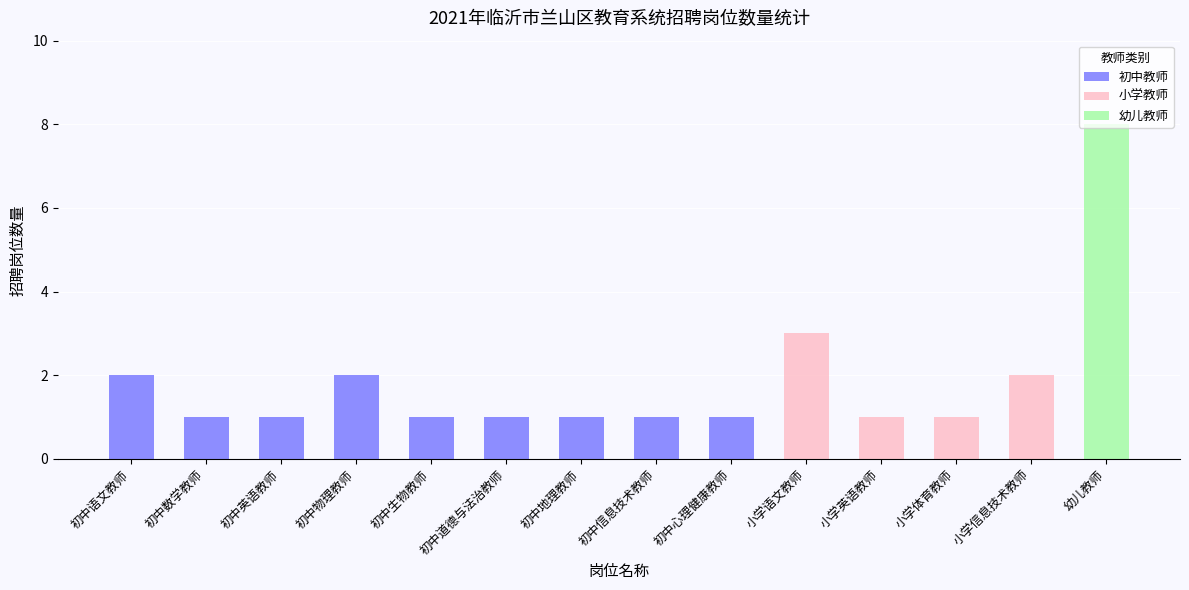

Is it true that 初中教师 equals 2 at 初中物理教师?

True